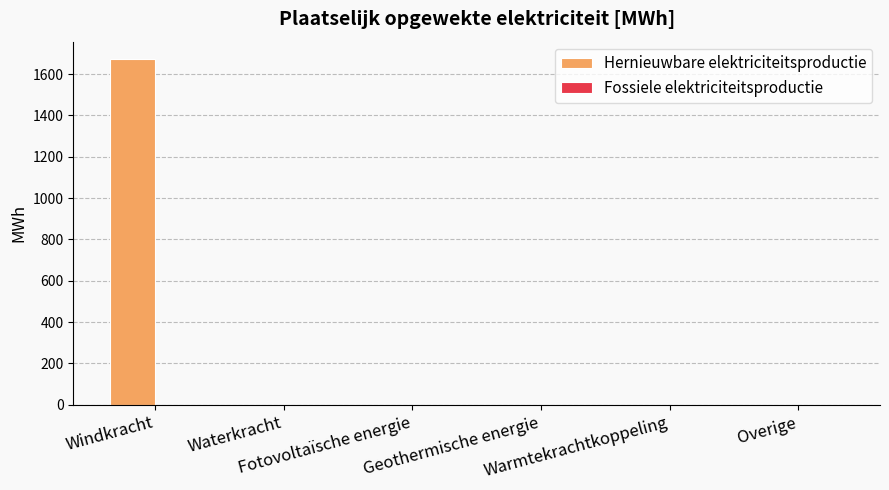

What is the maximum value shown in the chart?

1672.9